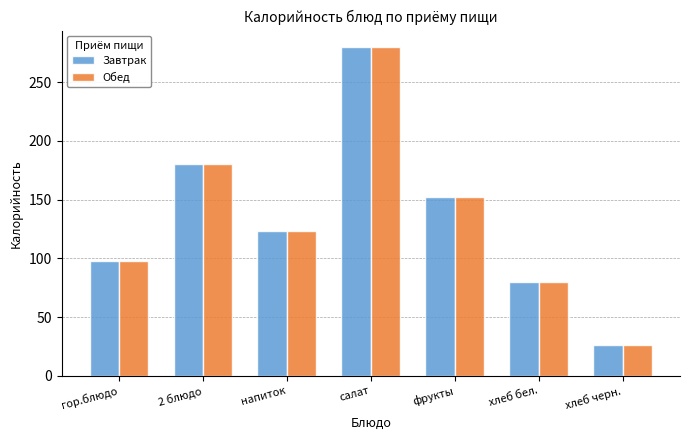

What is the average value of the Завтрак series?

134